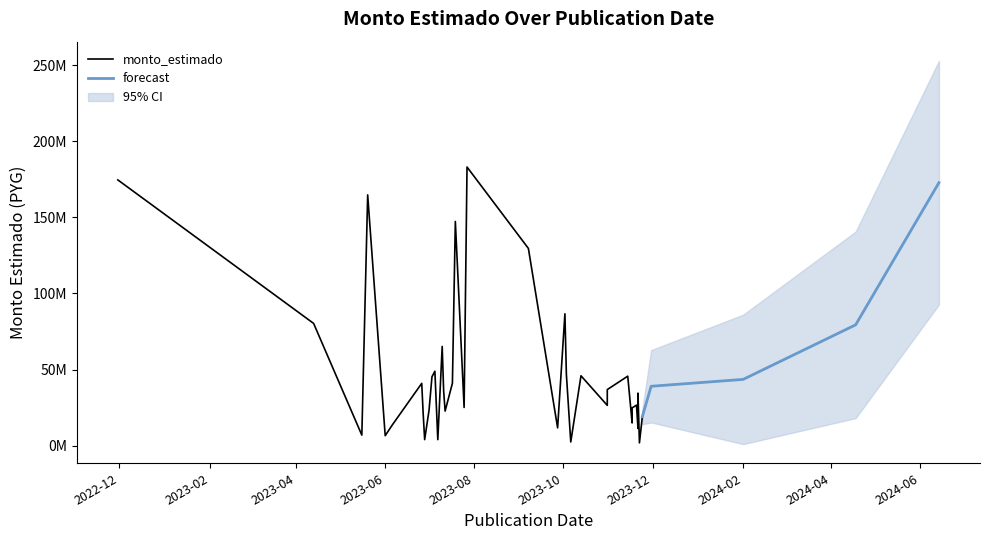

Is it true that the value at 2023-09-27 is 11765418?

True